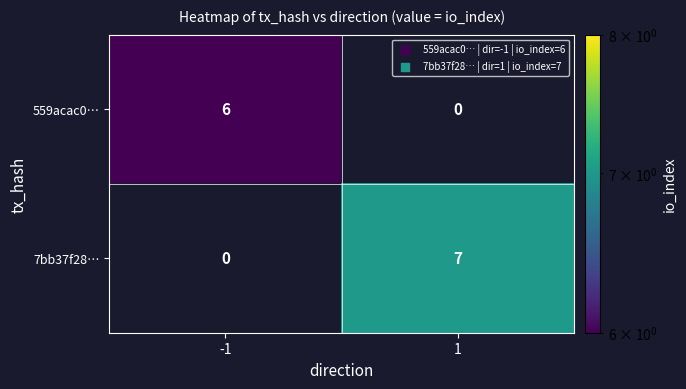

What is the average value of the 7bb37f28… series?

4